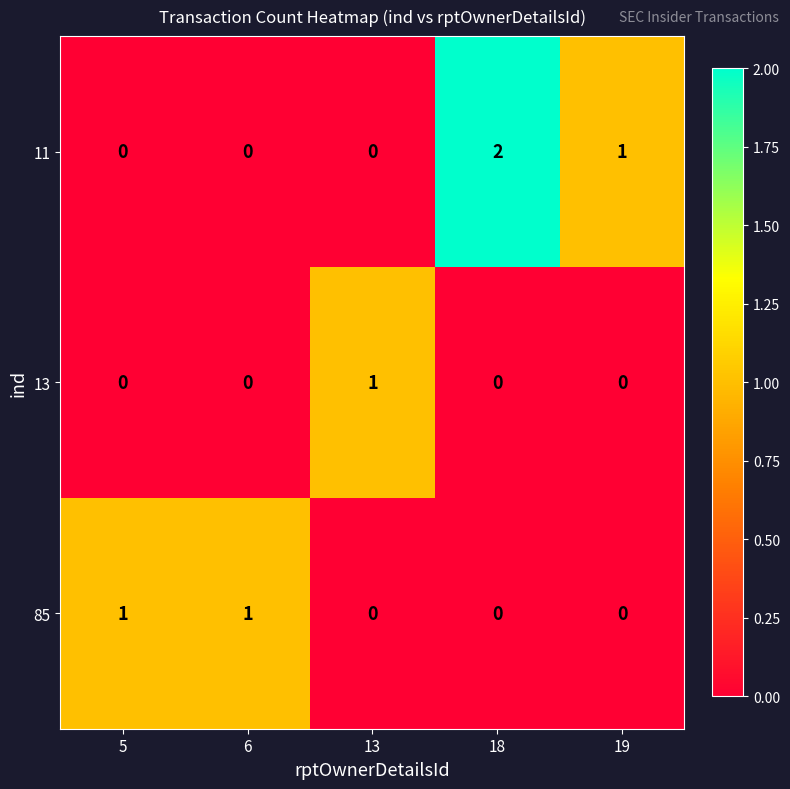

Rank the series by their average value, from highest to lowest.

11, 85, 13